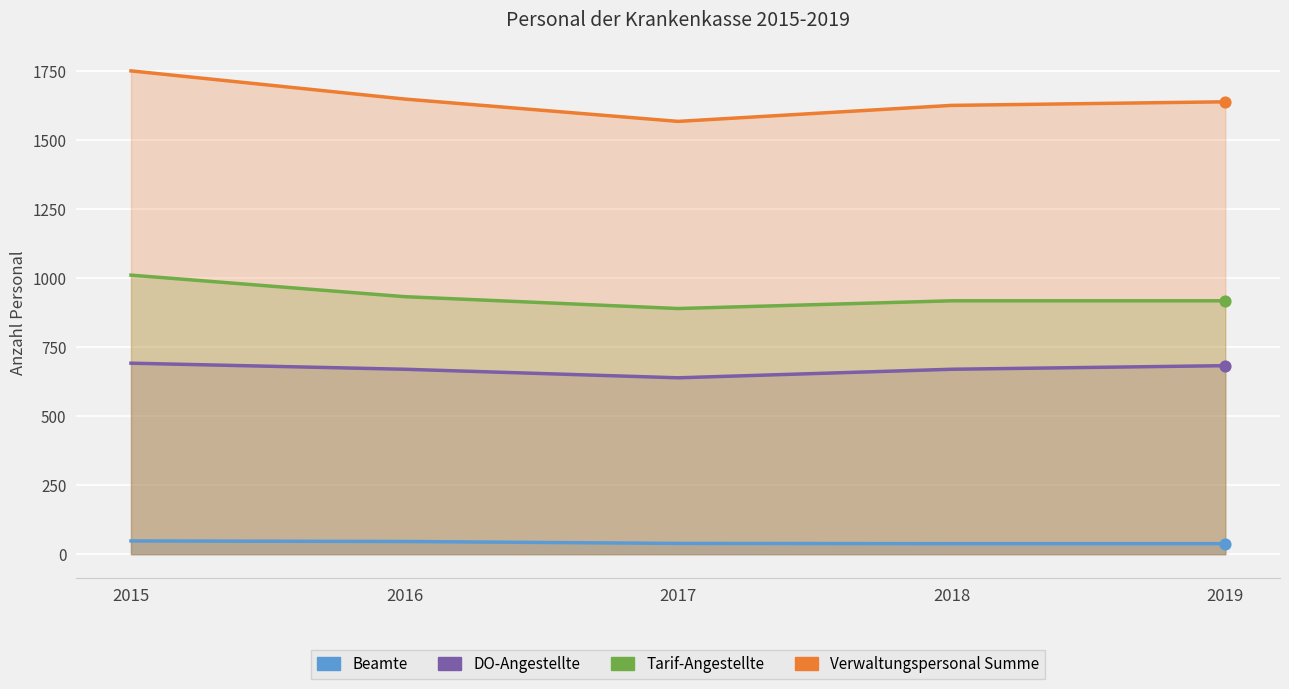

Is the value of DO-Angestellte at 2016 greater than the value of Verwaltungspersonal Summe at 2015?

No